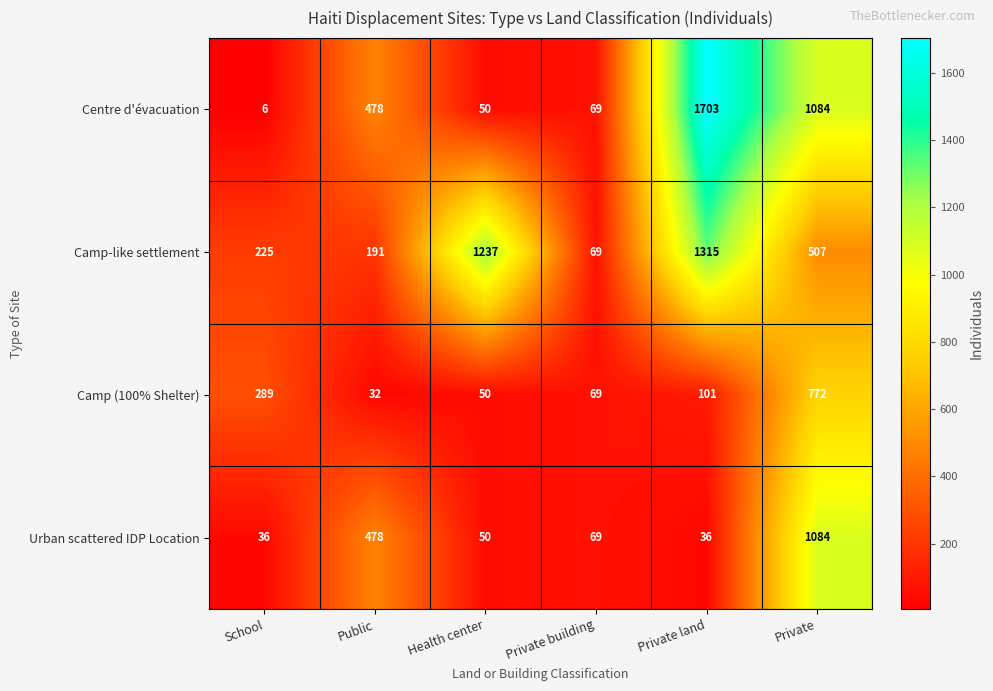

What is the difference between the maximum and minimum values in the Camp-like settlement series?

1246